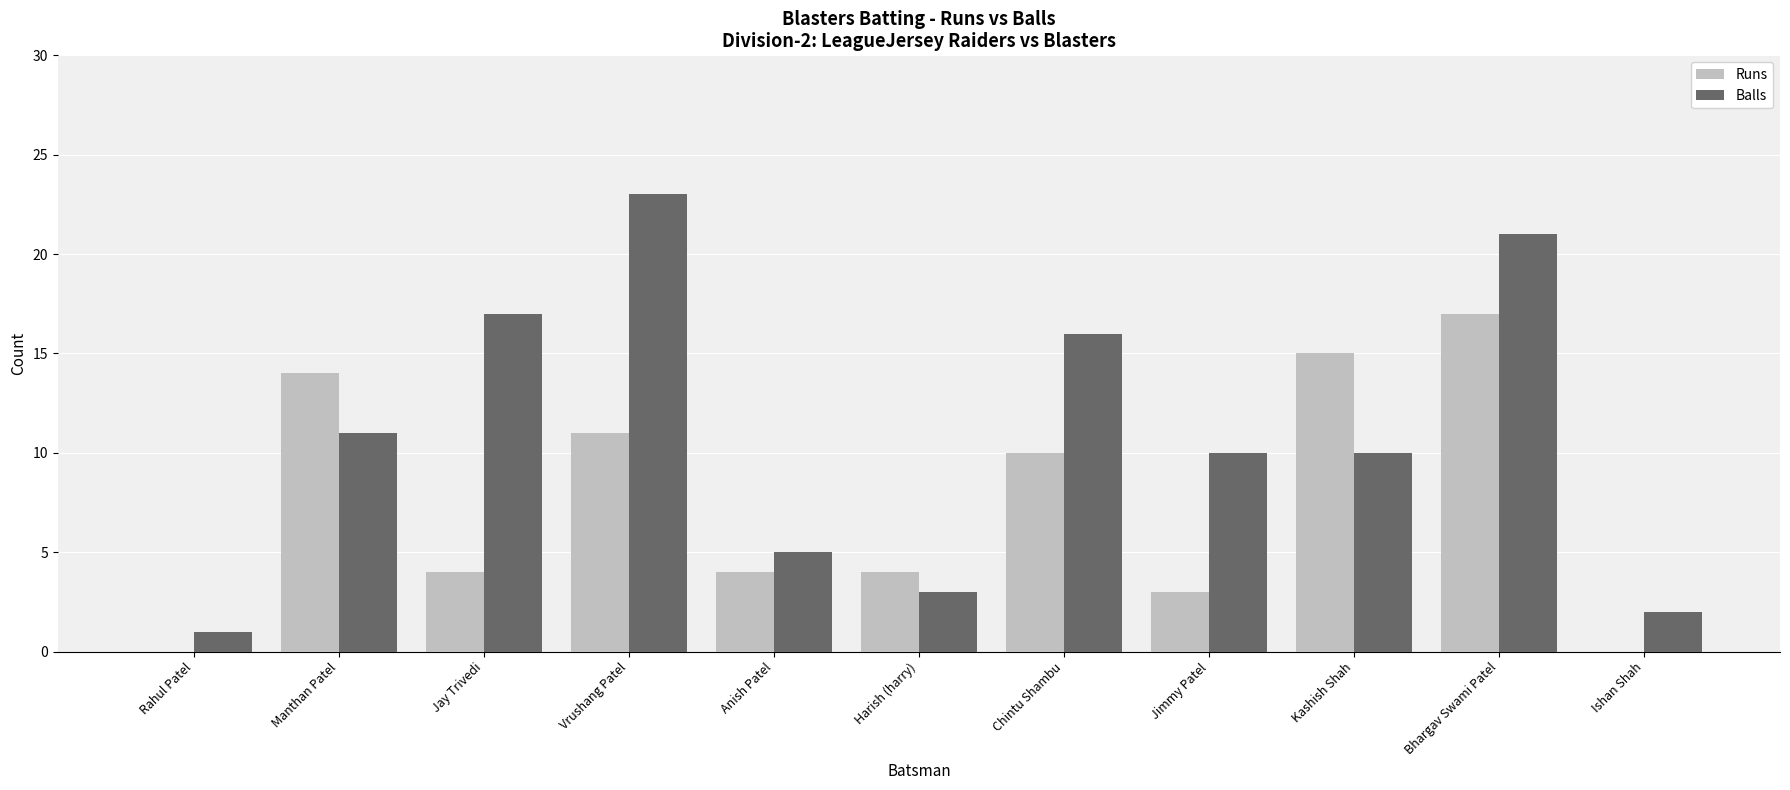

At which label does Runs reach its peak?

Bhargav Swami Patel